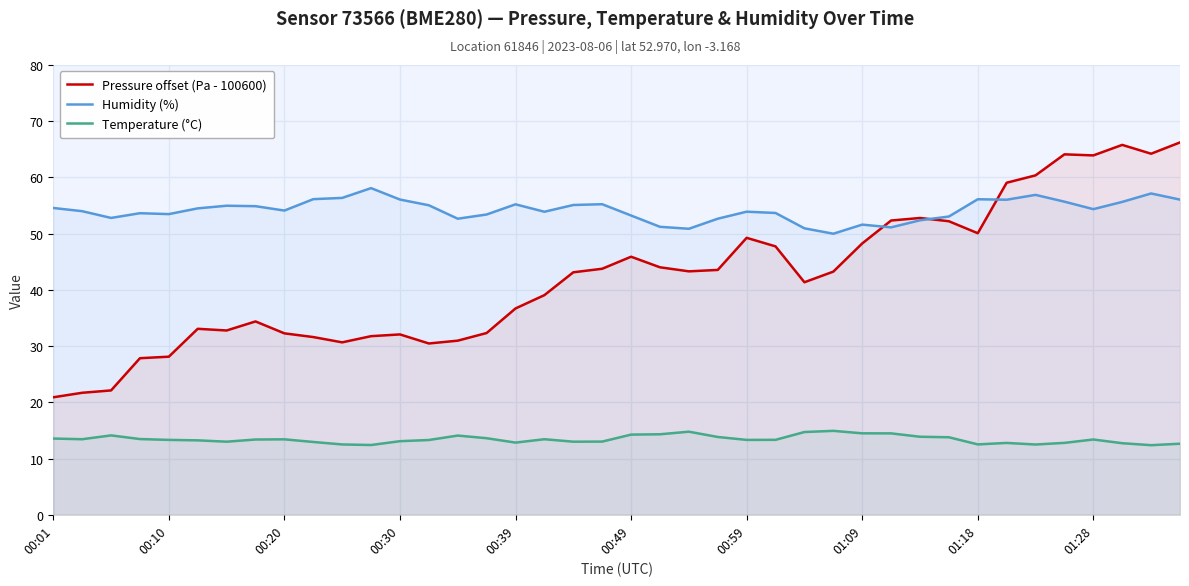

Reading left to right, what are all the values shown in this chart?

Pressure offset (Pa - 100600): 20.9	21.7	22.1	27.9	28.1	33.1	32.8	34.4	32.3	31.6	30.7	31.8	32.1	30.5	31.0	32.3	36.7	39.1	43.1	43.8	45.9	44.0	43.3	43.6	49.3	47.7	41.4	43.2	48.3	52.3	52.8	52.2	50.1	59.1	60.4	64.1	63.9	65.8	64.2	66.2
Humidity (%): 54.6	54.0	52.8	53.6	53.5	54.5	55.0	54.9	54.1	56.1	56.4	58.1	56.1	55.0	52.7	53.4	55.2	53.9	55.1	55.2	53.2	51.2	50.9	52.7	53.9	53.7	51.0	50.0	51.6	51.1	52.4	53.0	56.1	56.0	56.9	55.7	54.4	55.6	57.1	56.1
Temperature (°C): 13.6	13.4	14.1	13.5	13.3	13.2	13.0	13.4	13.4	12.9	12.5	12.4	13.1	13.3	14.1	13.6	12.8	13.4	13.0	13.0	14.3	14.3	14.8	13.8	13.3	13.3	14.7	14.9	14.5	14.5	13.9	13.8	12.5	12.8	12.5	12.8	13.4	12.7	12.4	12.6